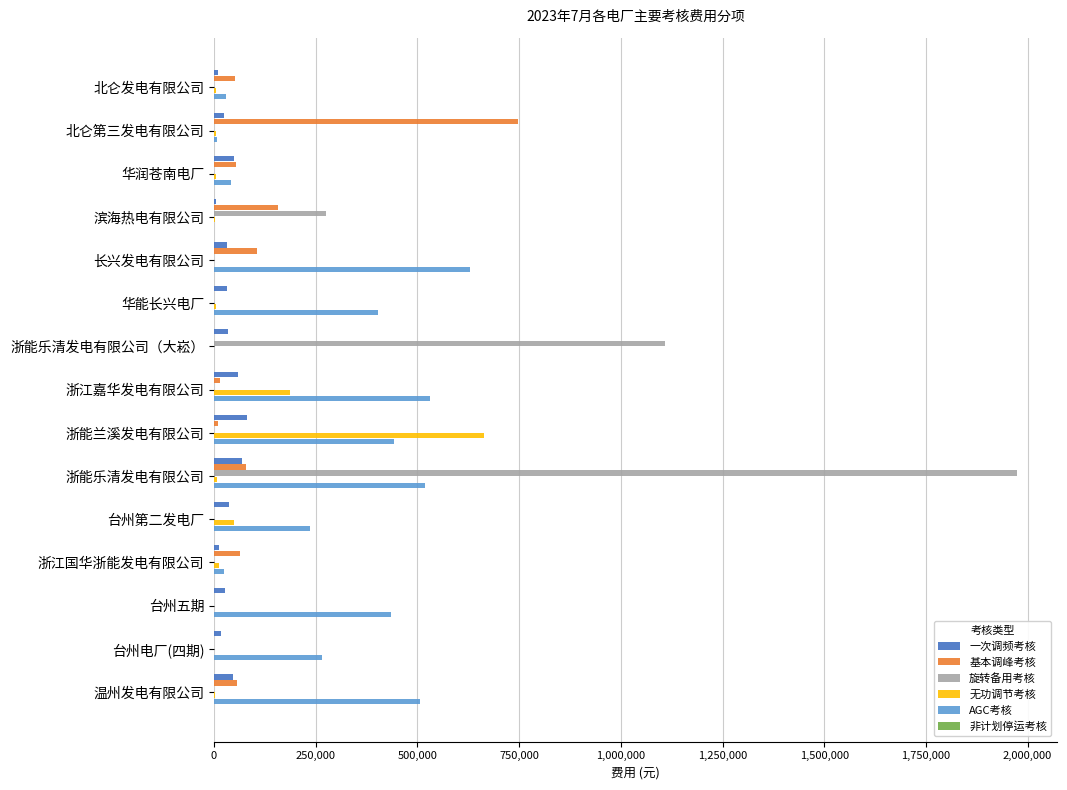

True or false: 旋转备用考核 has a value of 0.0 at 浙江国华浙能发电有限公司.

True